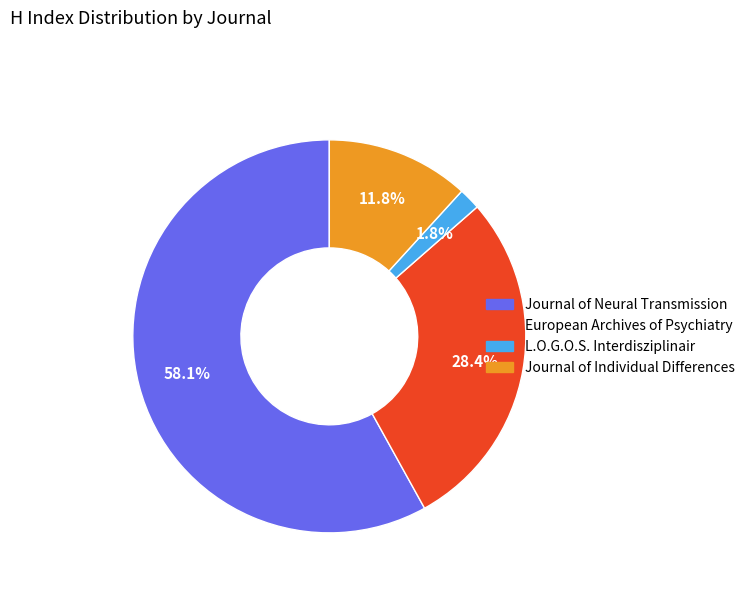

What portion of the pie excludes European Archives of Psychiatry?

71.6%